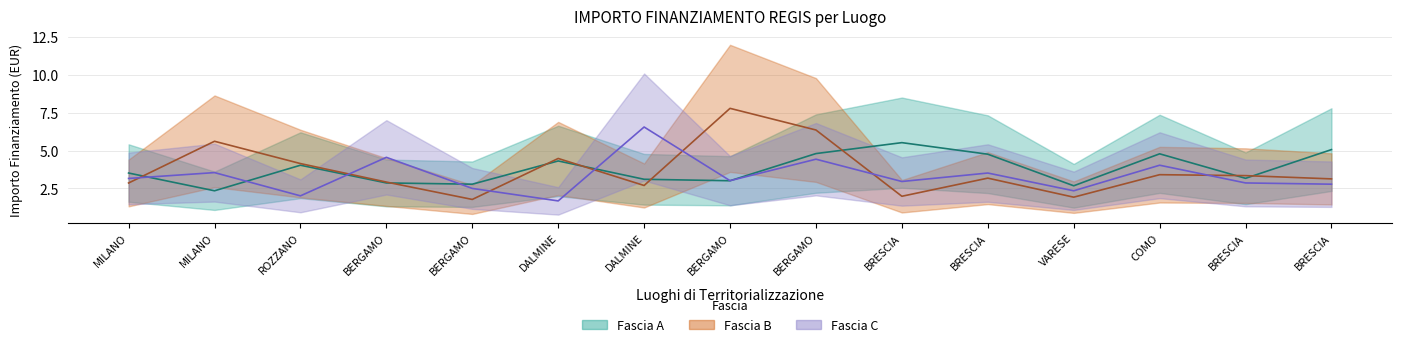

True or false: Fascia B and Fascia A intersect in this chart.

True